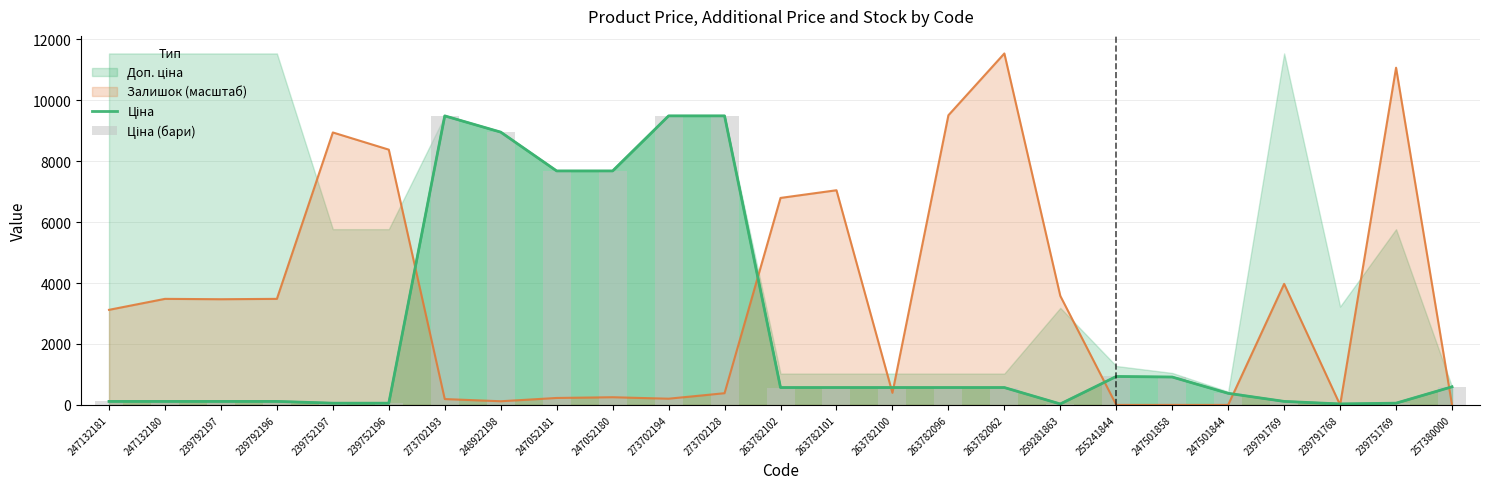

The Залишок (масштаб) series shows 2187.6 at 247132180. True or false?

False